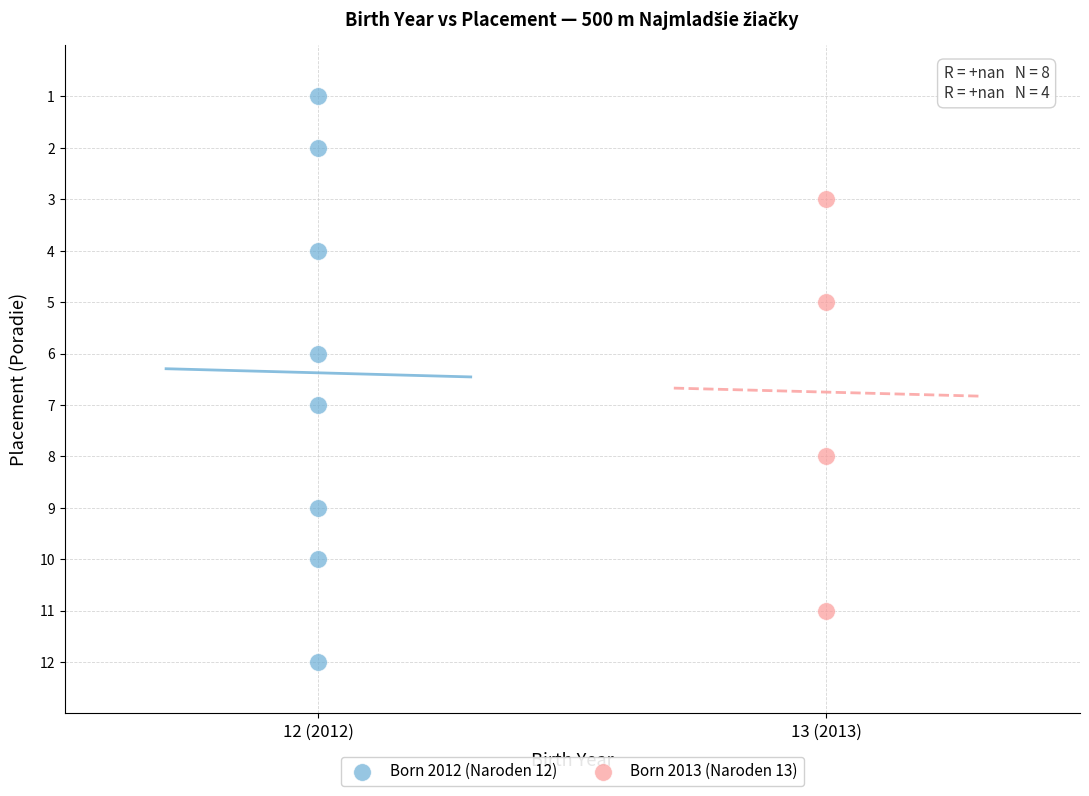

Which series reaches the minimum Y coordinate?

Born 2012 (Naroden 12)